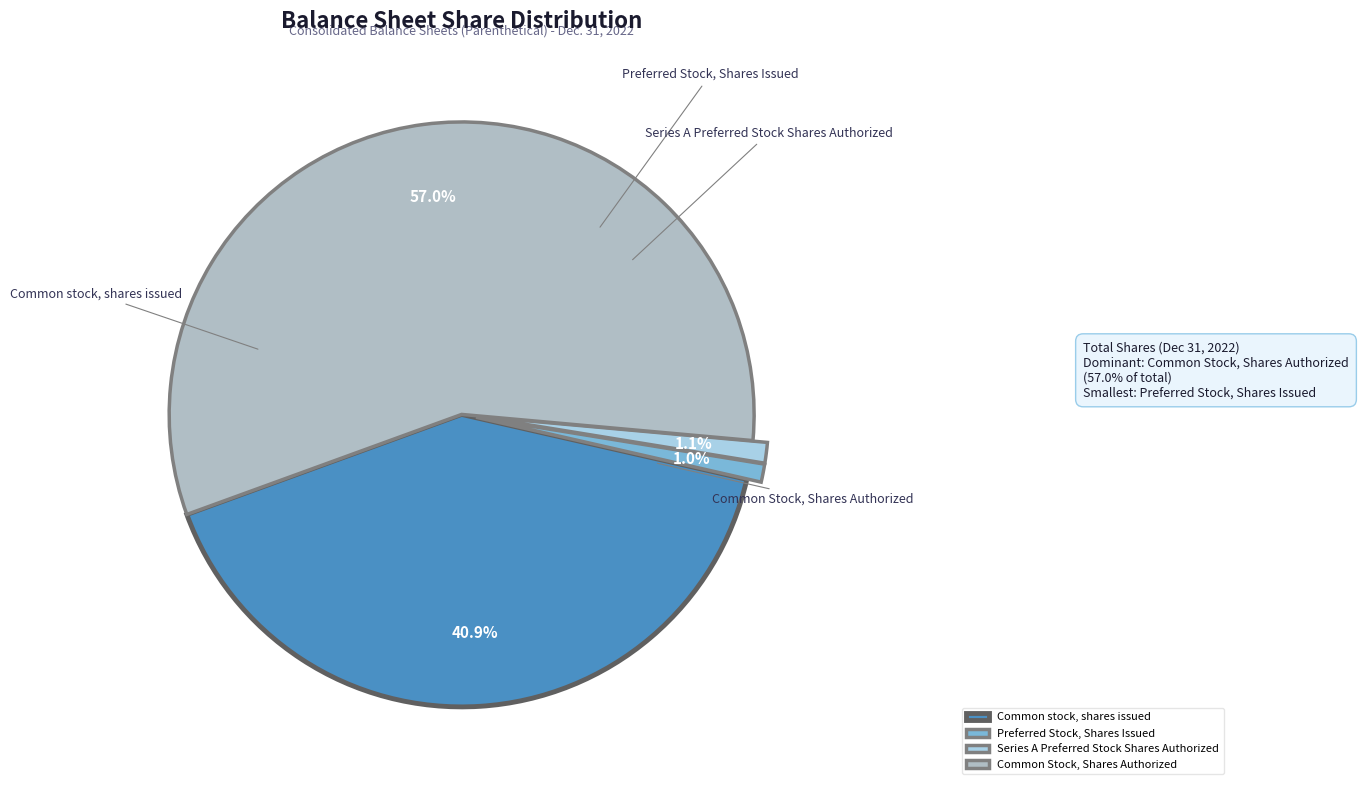

What percentage do Common stock, shares issued and Series A Preferred Stock Shares Authorized together represent?

42.0%